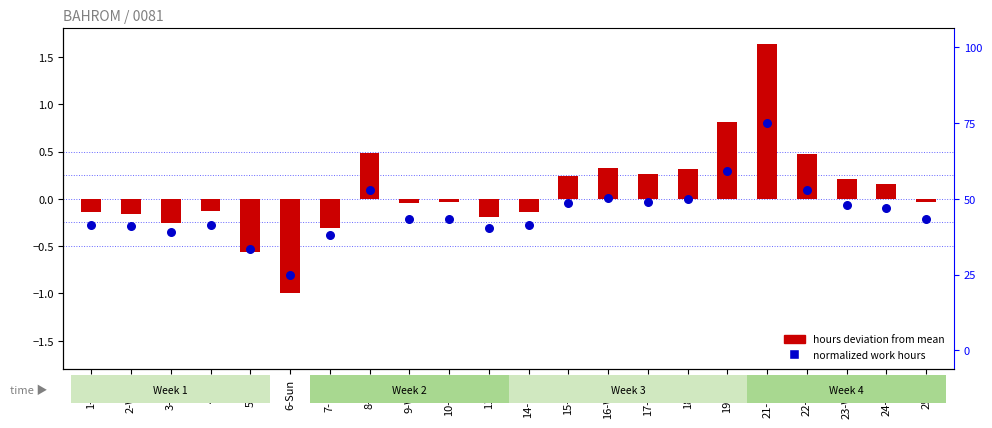

Which series reaches the maximum Y coordinate?

hours deviation from mean